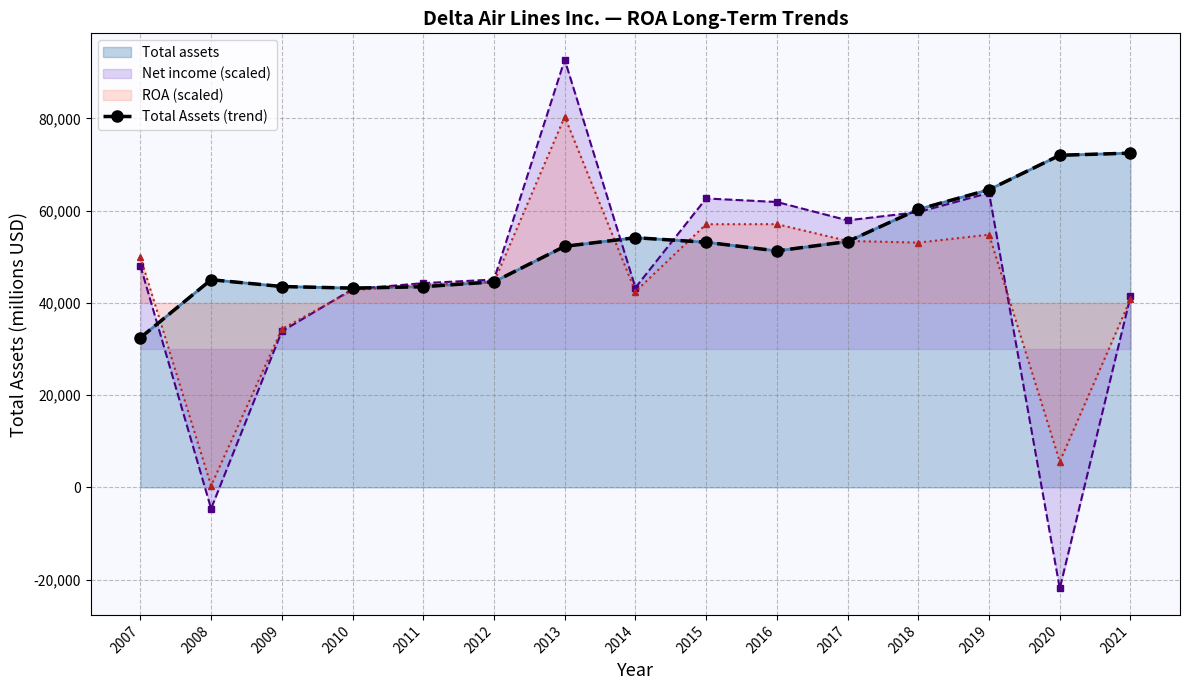

The chart shows a value of 25836 at 2008. True or false?

False